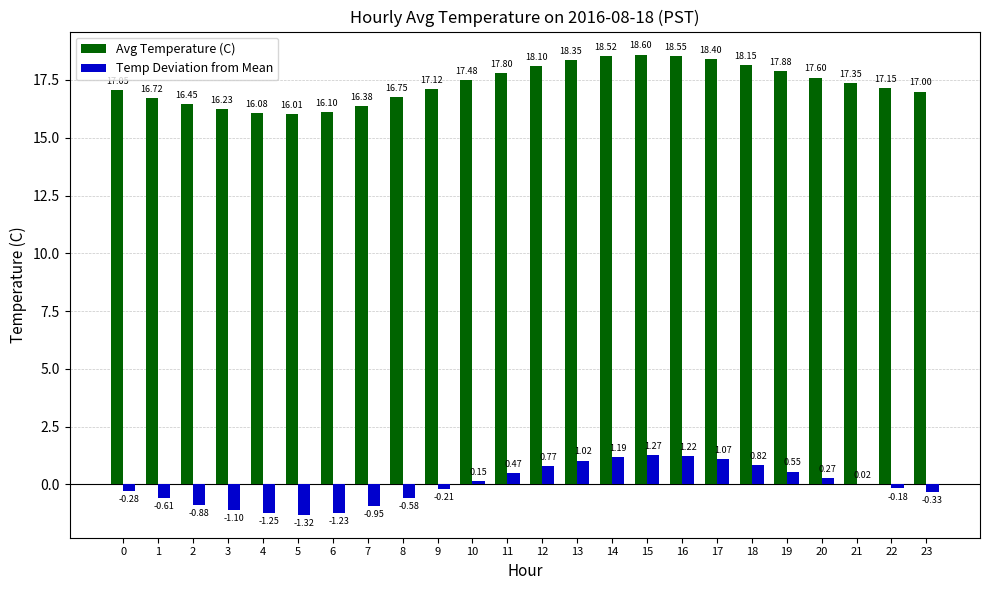

Which series has the largest total across all categories?

Avg Temperature (C)